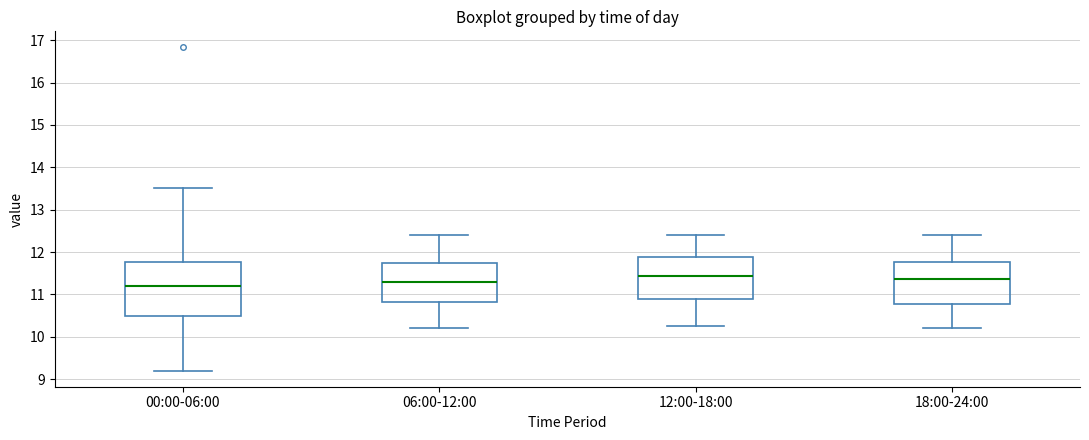

Reading left to right, transcribe this box plot: for each box, give where its median line is, the range the box spans, and where its two whiskers end, as read against the y-axis. The values are not printed on the chart, so give them approximately, as read against the axis.

00:00-06:00: median 11.2, box 10.5 to 11.8, whiskers 9.2 to 13.5
06:00-12:00: median 11.3, box 10.8 to 11.7, whiskers 10.2 to 12.4
12:00-18:00: median 11.4, box 10.9 to 11.9, whiskers 10.3 to 12.4
18:00-24:00: median 11.4, box 10.8 to 11.8, whiskers 10.2 to 12.4